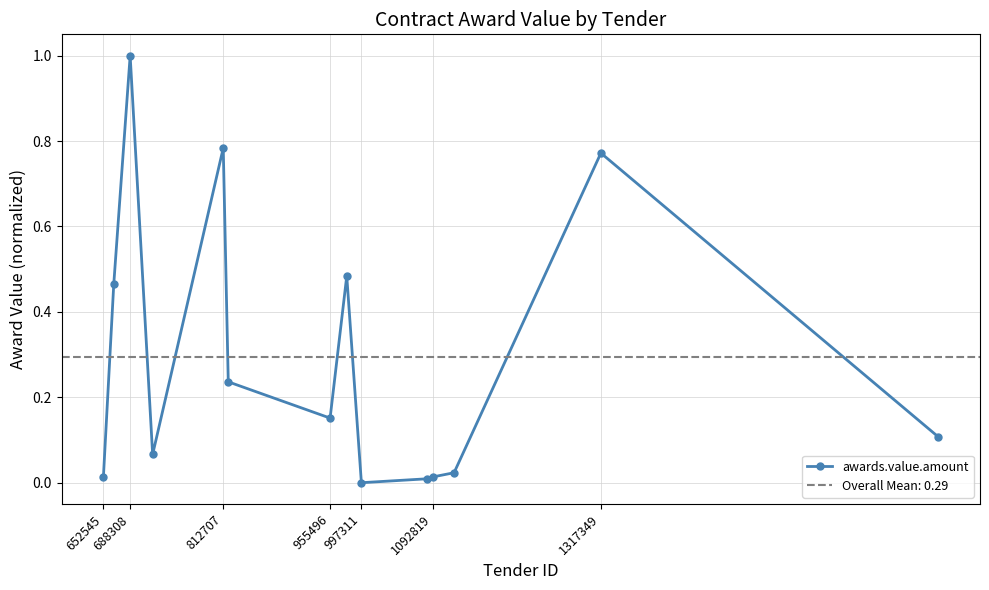

What is the maximum value for awards.value.amount?

1.0